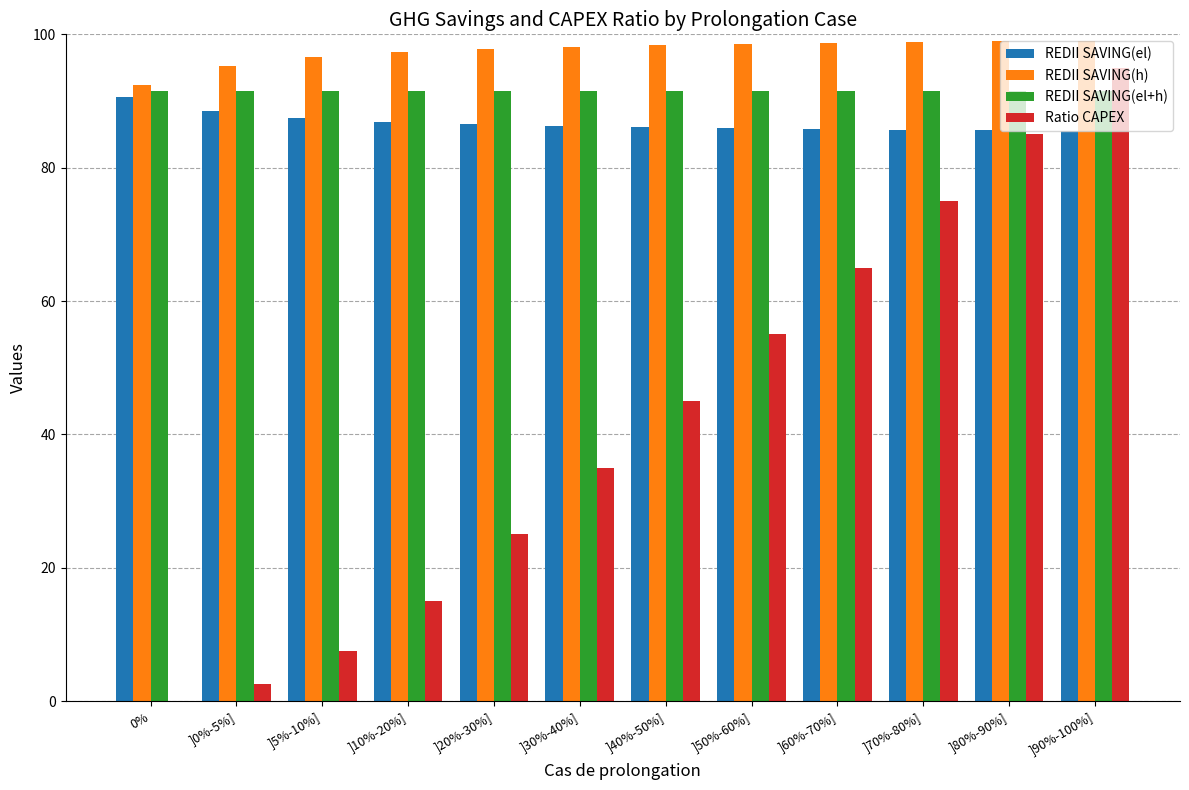

What is the sum of all Ratio CAPEX values?

505.0